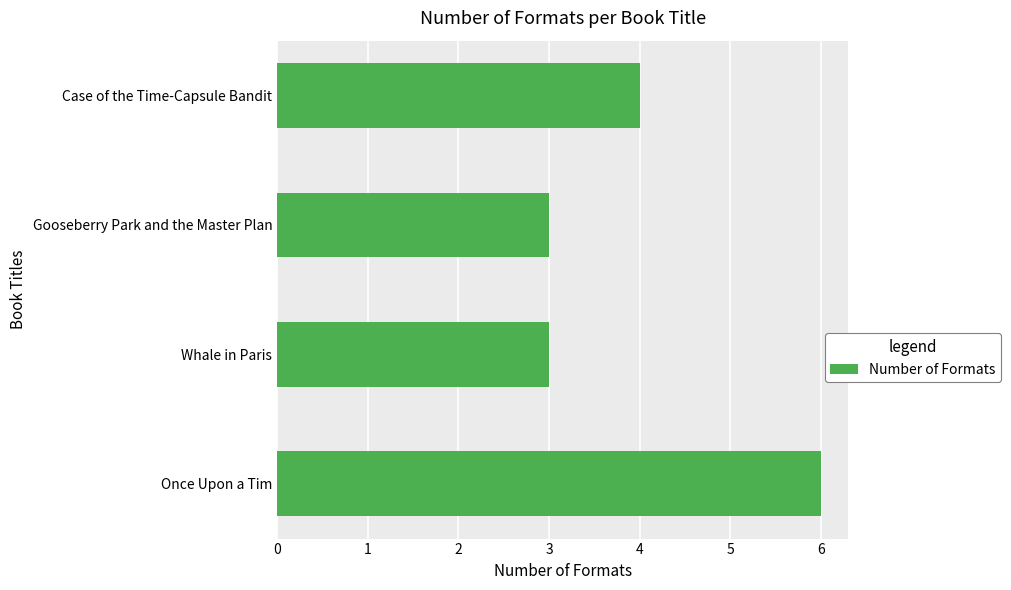

What is the sum of all values?

16